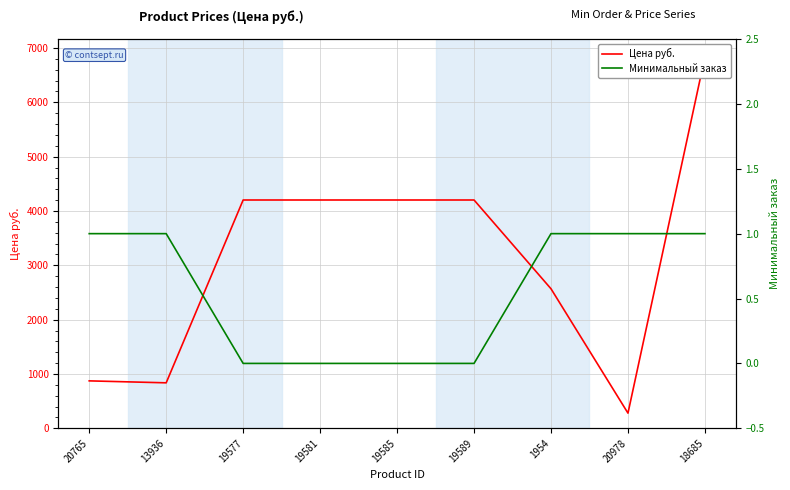

The Цена руб. series shows 2599.6 at 19577. True or false?

False